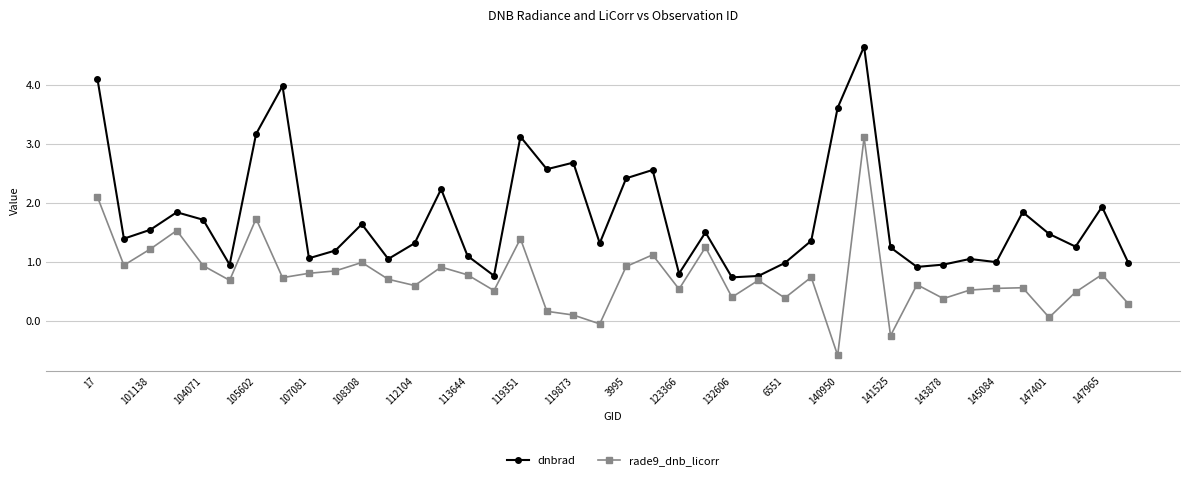

What is the difference between the maximum and minimum values in the dnbrad series?

3.9